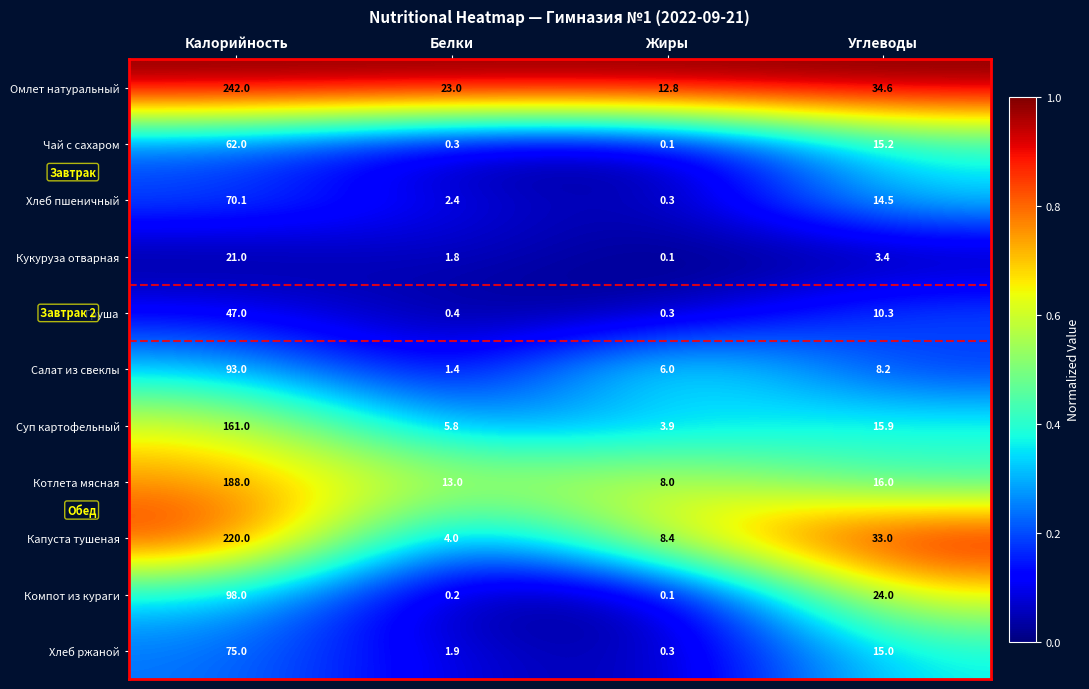

What is the total value across all series at Жиры?

40.3